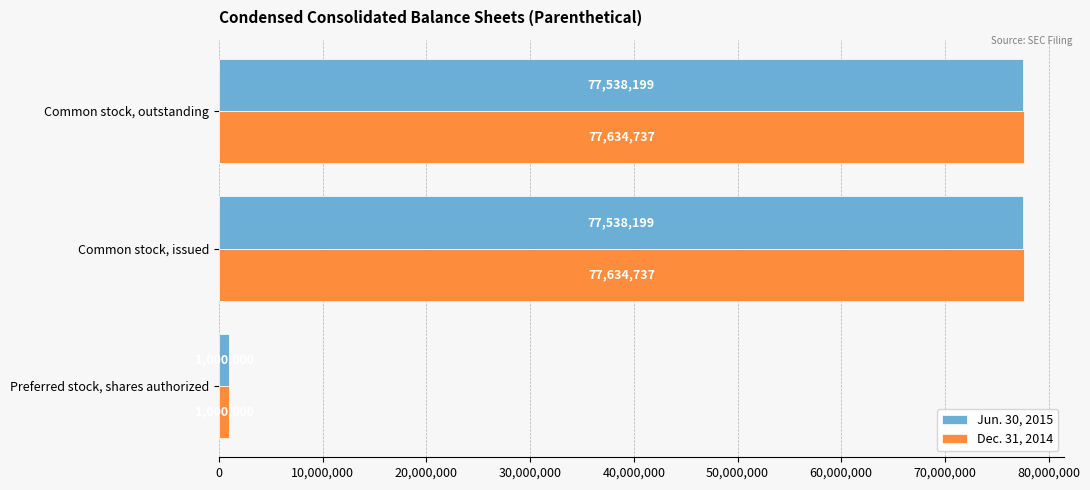

The Jun. 30, 2015 series shows 77538199 at Common stock, issued. True or false?

True